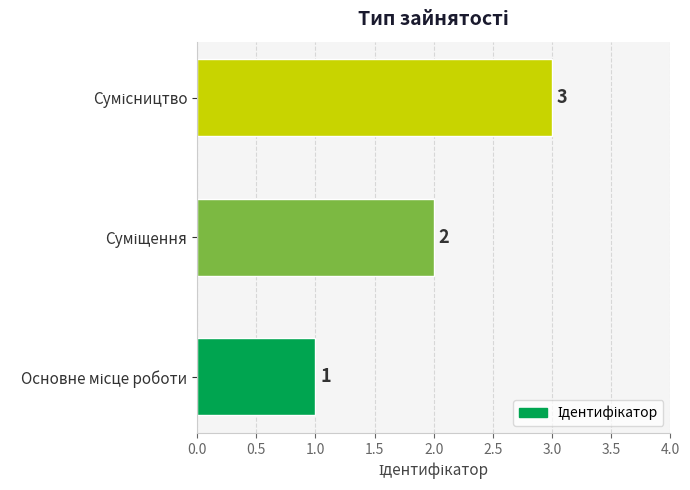

What is the sum of all values?

6